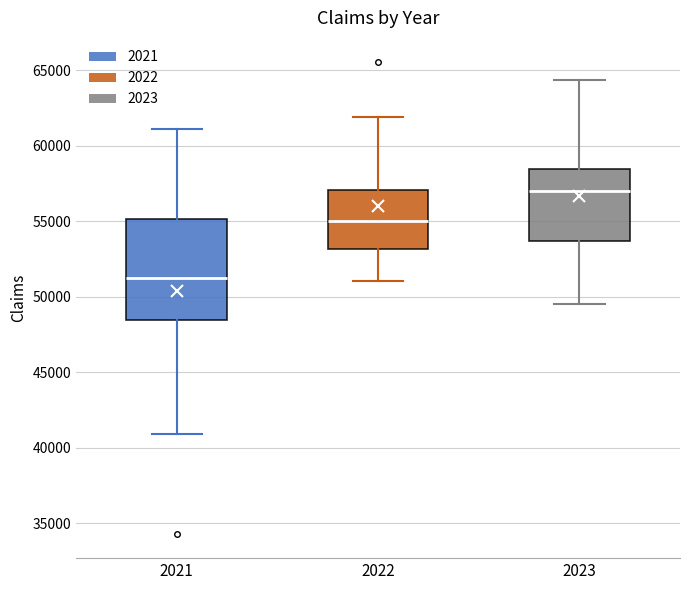

Where does the lower whisker of the box at x = 2023 end on the y-axis? The values are not printed on the chart, so give them approximately, as read against the axis.

49500